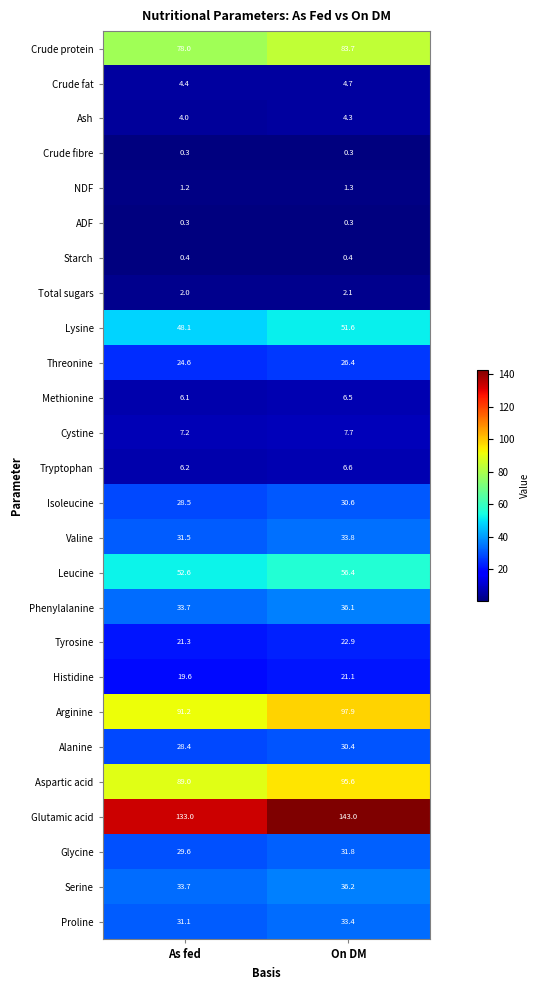

What value does the Aspartic acid series have at On DM?

95.6